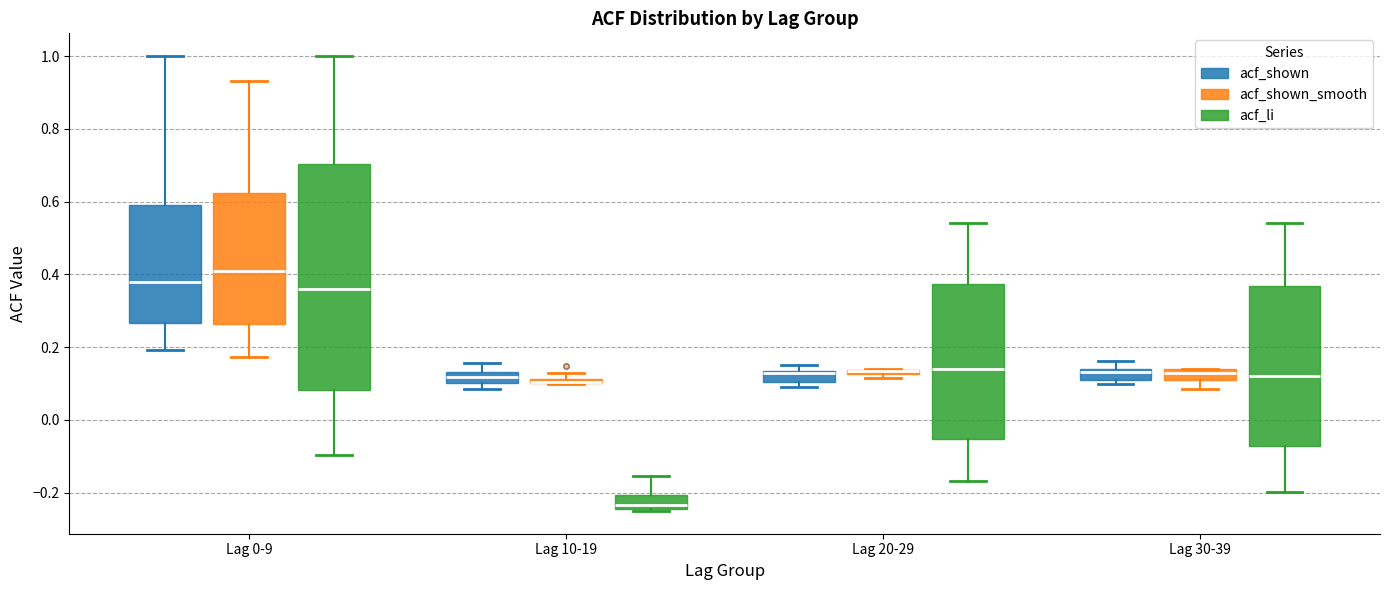

Comparing the boxes themselves (not the whiskers), which one is the tallest?

Lag 0-9 (acf_li)